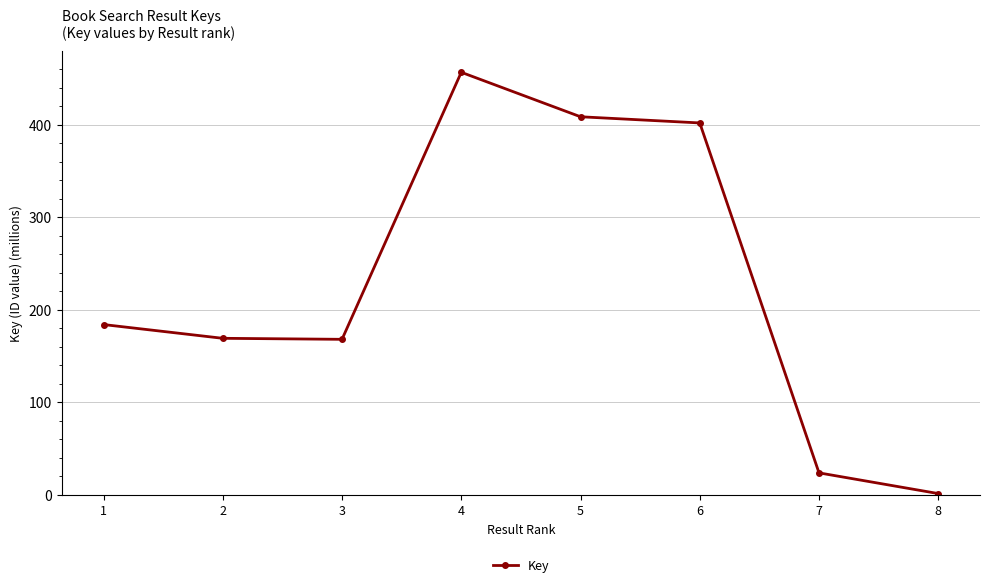

Where does the data first go above 183?

1